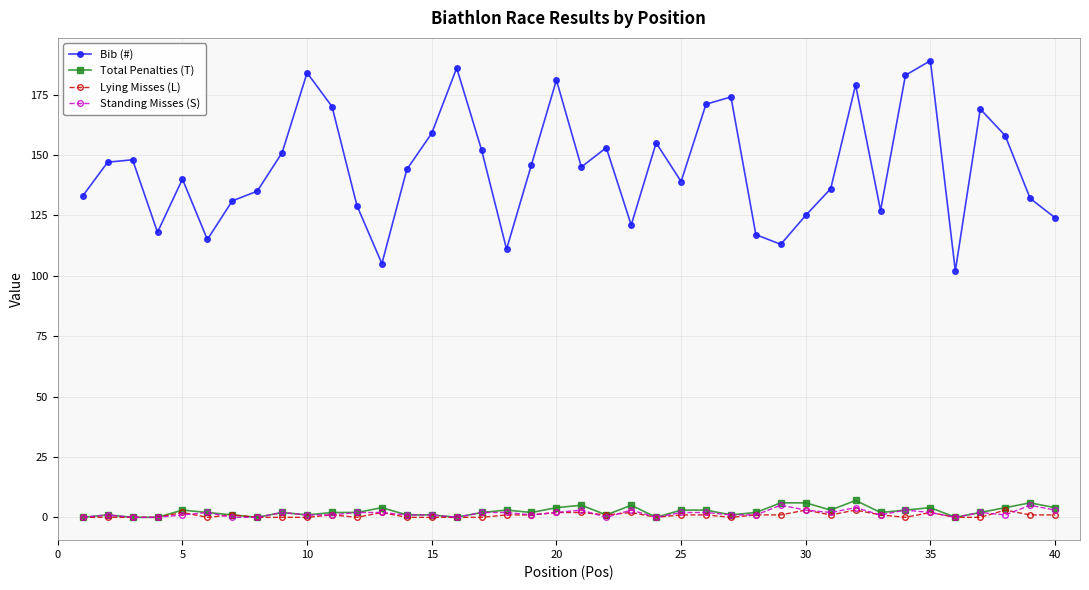

Which series has the largest total across all categories?

Bib (#)